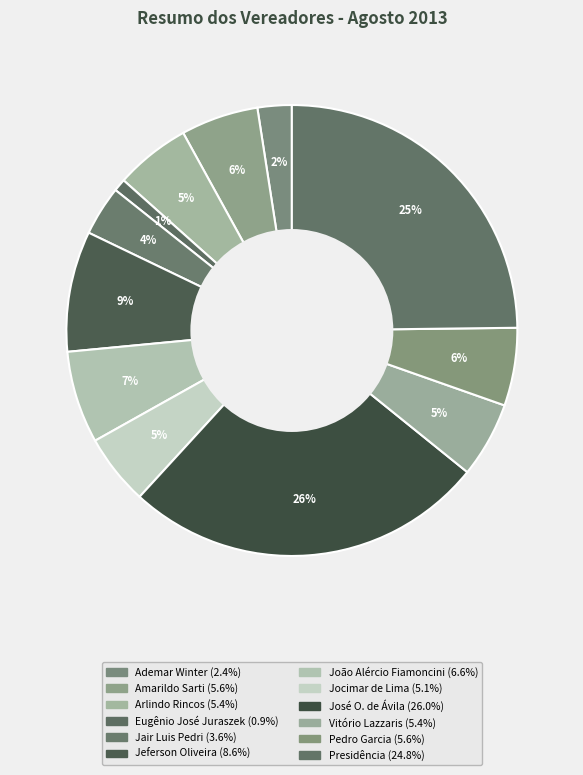

Is Jeferson Oliveira the majority of the pie?

No